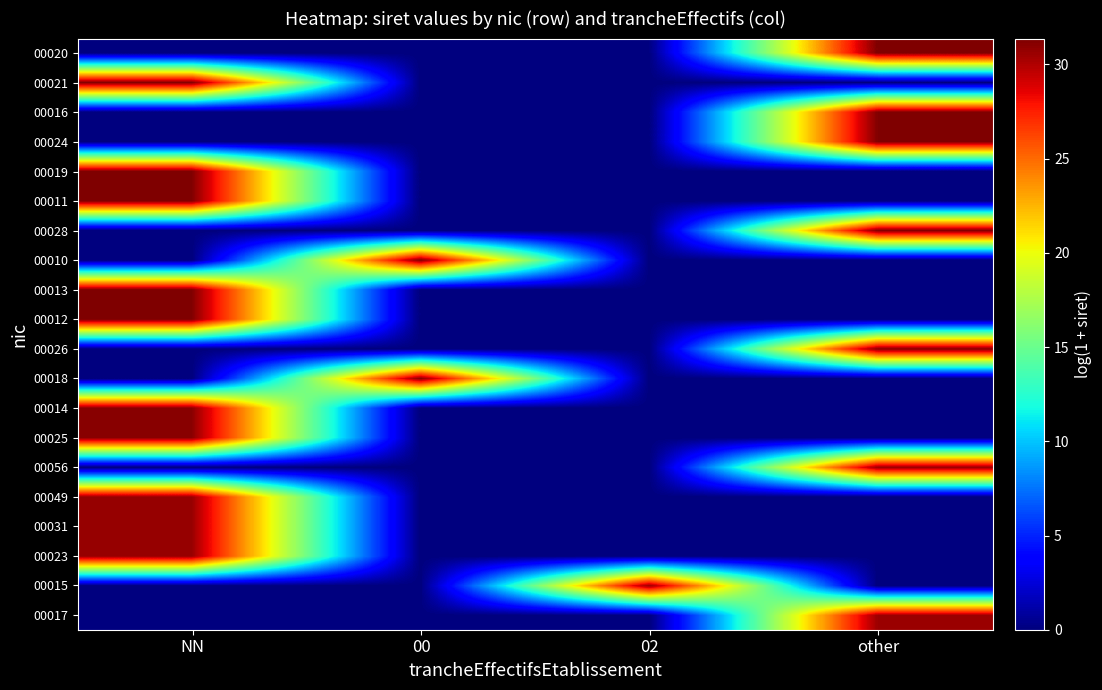

Reading right to left, what are all the values shown in this chart?

00017: other=30.6	02=0.0	00=0.0	NN=0.0
00015: other=0.0	02=30.7	00=0.0	NN=0.0
00023: other=0.0	02=0.0	00=0.0	NN=30.7
00031: other=0.0	02=0.0	00=0.0	NN=30.7
00049: other=0.0	02=0.0	00=0.0	NN=30.7
00056: other=30.7	02=0.0	00=0.0	NN=0.0
00025: other=0.0	02=0.0	00=0.0	NN=31.1
00014: other=0.0	02=0.0	00=0.0	NN=31.1
00018: other=0.0	02=0.0	00=31.1	NN=0.0
00026: other=31.1	02=0.0	00=0.0	NN=0.0
00012: other=0.0	02=0.0	00=0.0	NN=31.3
00013: other=0.0	02=0.0	00=0.0	NN=31.3
00010: other=0.0	02=0.0	00=31.3	NN=0.0
00028: other=31.3	02=0.0	00=0.0	NN=0.0
00011: other=0.0	02=0.0	00=0.0	NN=31.3
00019: other=0.0	02=0.0	00=0.0	NN=31.3
00024: other=31.4	02=0.0	00=0.0	NN=0.0
00016: other=31.3	02=0.0	00=0.0	NN=0.0
00021: other=0.0	02=0.0	00=0.0	NN=31.4
00020: other=31.4	02=0.0	00=0.0	NN=0.0